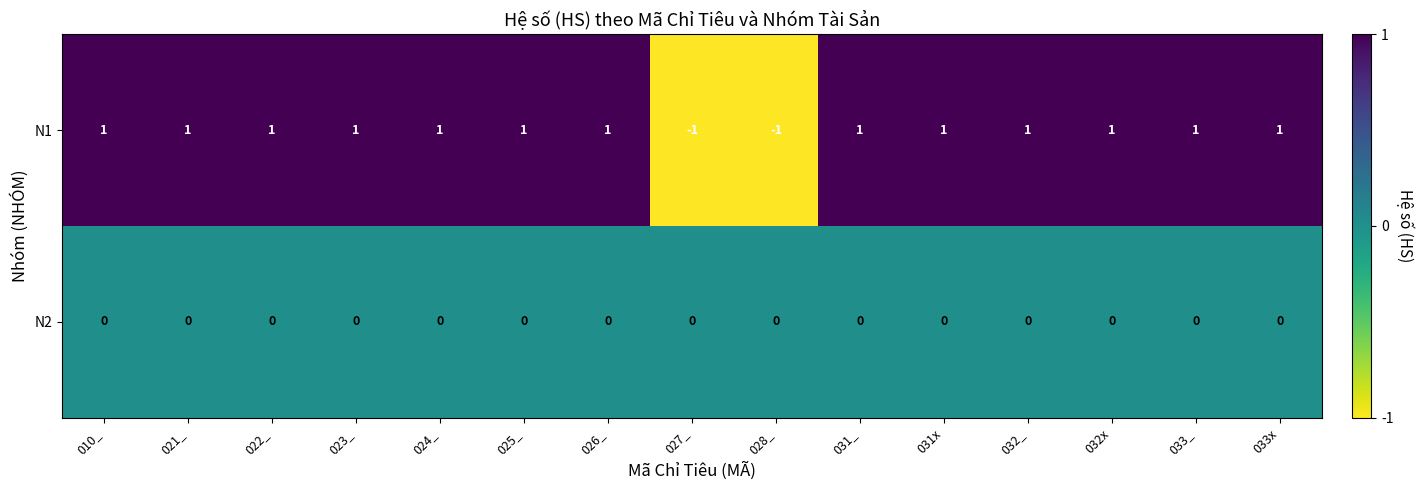

Is the value of N1 at 010_ greater than the value of N2 at 032x?

Yes